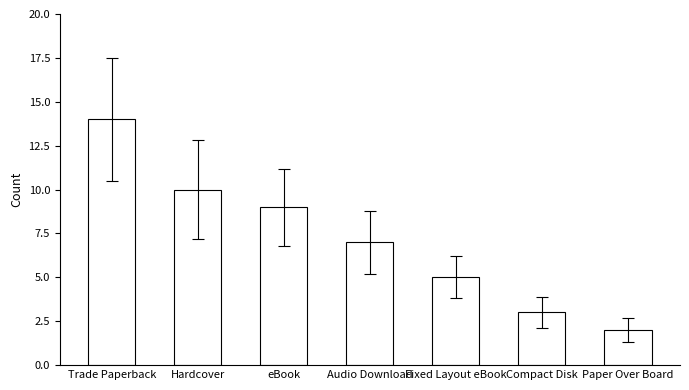

Where does the data first go above 7?

Trade Paperback